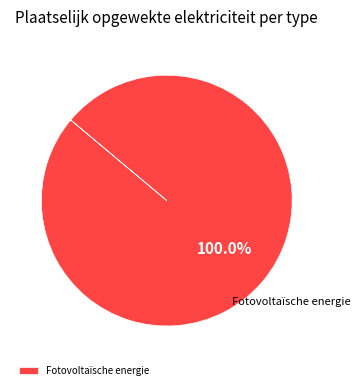

What is the majority slice?

Fotovoltaïsche energie